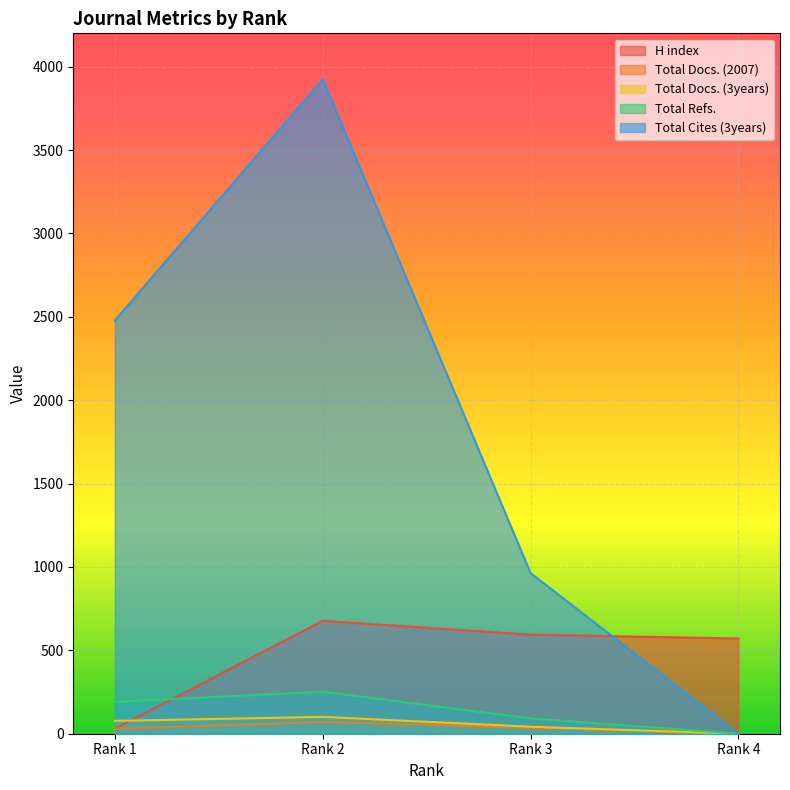

What is the sum of the Total Cites (3years) values at Rank 2 and Rank 4?

3925